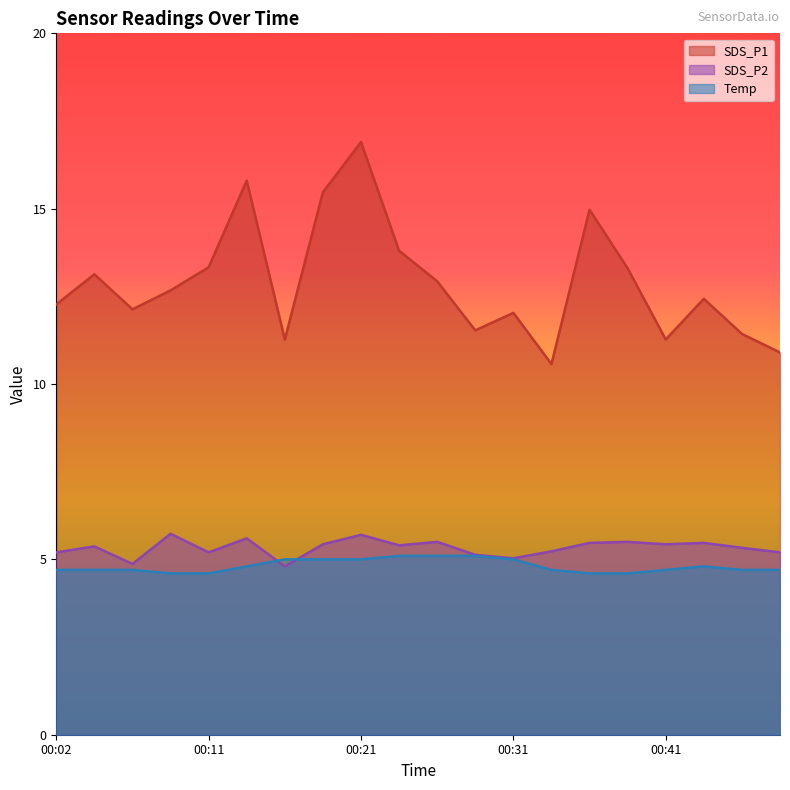

How many distinct data groups are displayed?

3